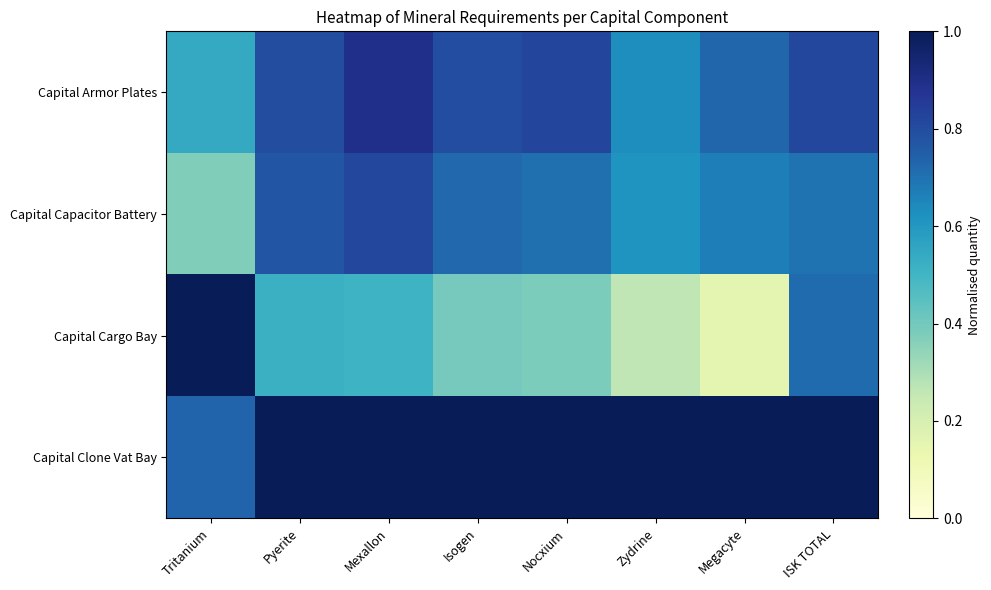

What is the total value across all series at Nocxium?

2.9